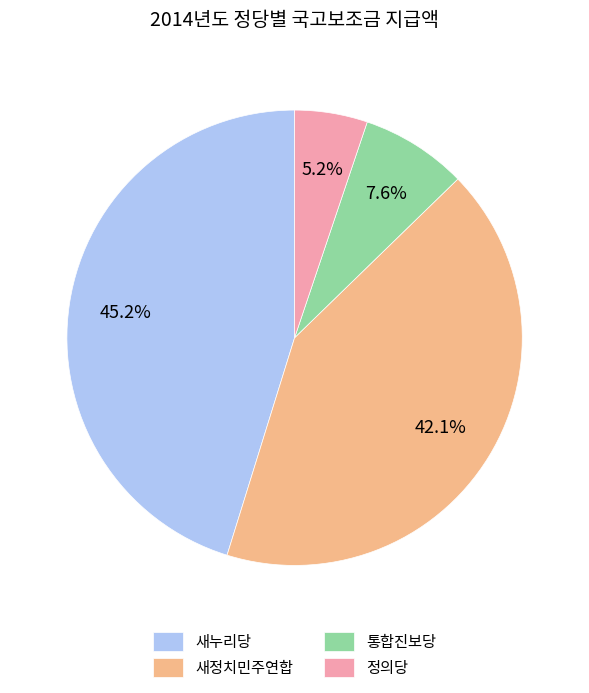

Does 정의당 represent more than half of the total?

No